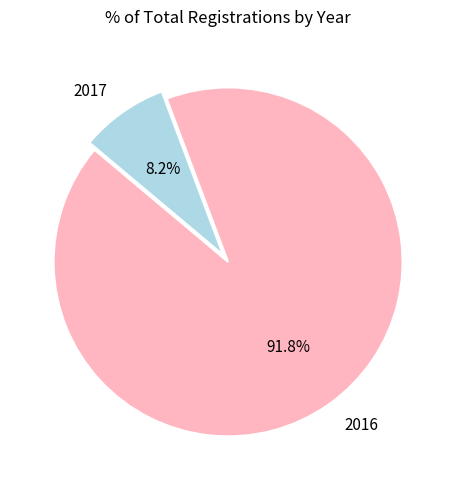

Rank the categories by value from highest to lowest.

2016, 2017